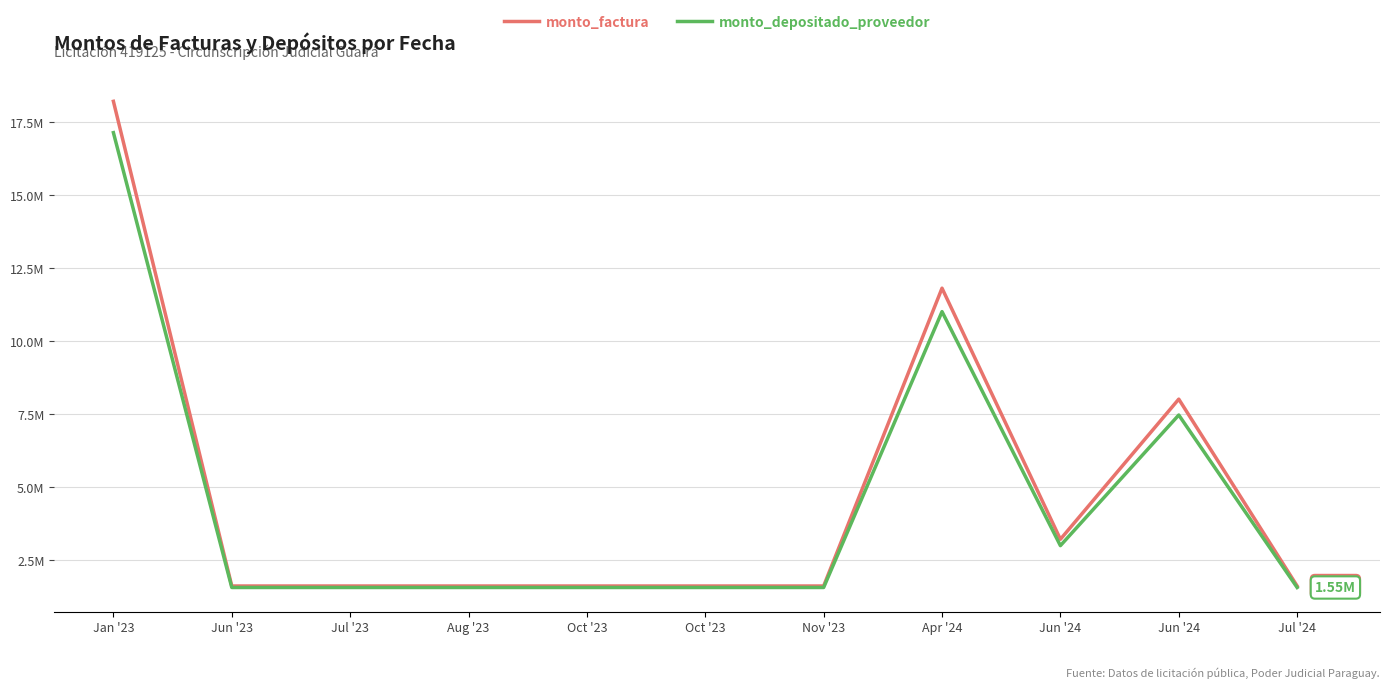

In monto_depositado_proveedor, how many points are higher than both neighbors (excluding endpoints)?

2